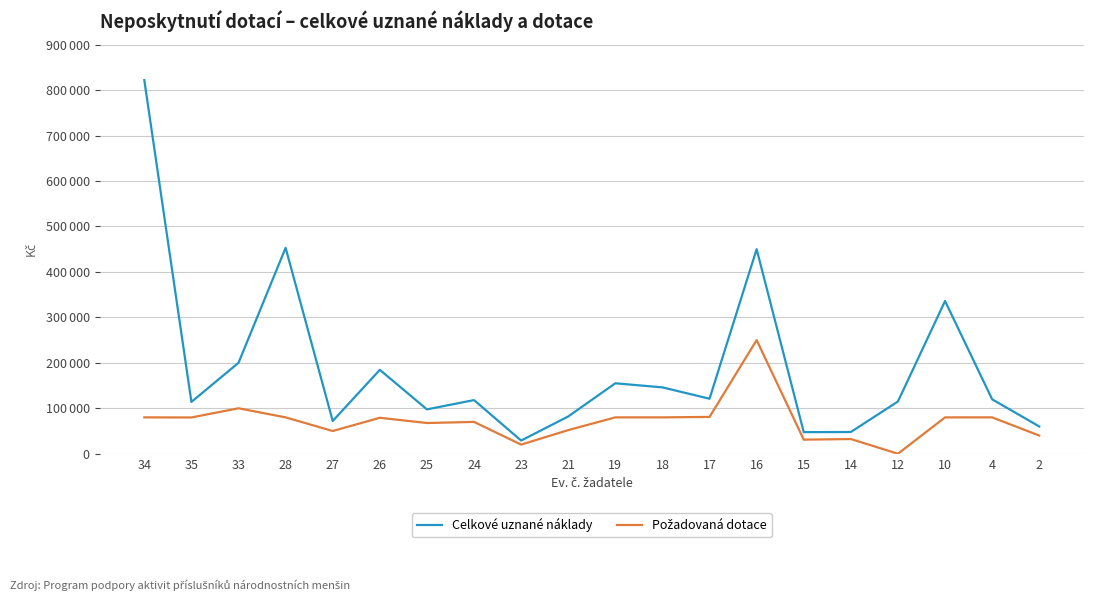

List the series in order of their peak value, lowest first.

Požadovaná dotace, Celkové uznané náklady